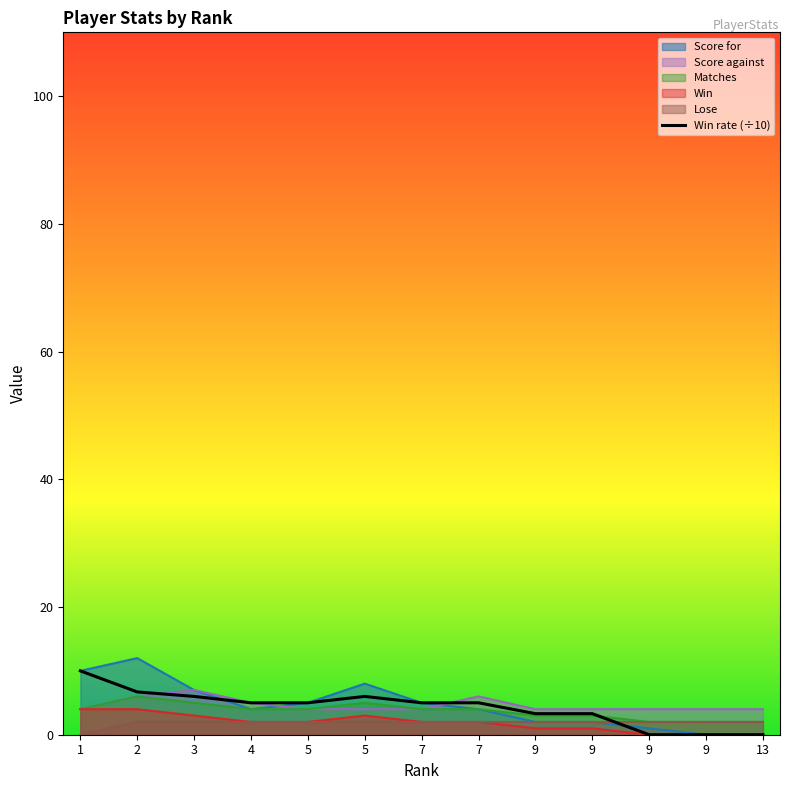

True or false: the data shows 6.0 at 3.

True